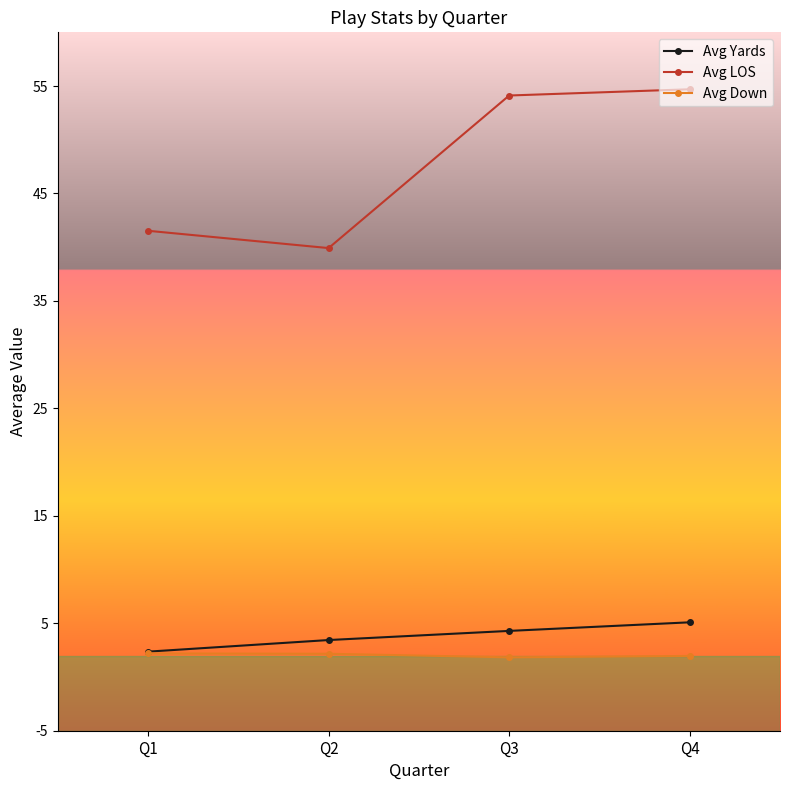

What is the difference between the Avg Down values at Q1 and Q3?

0.4